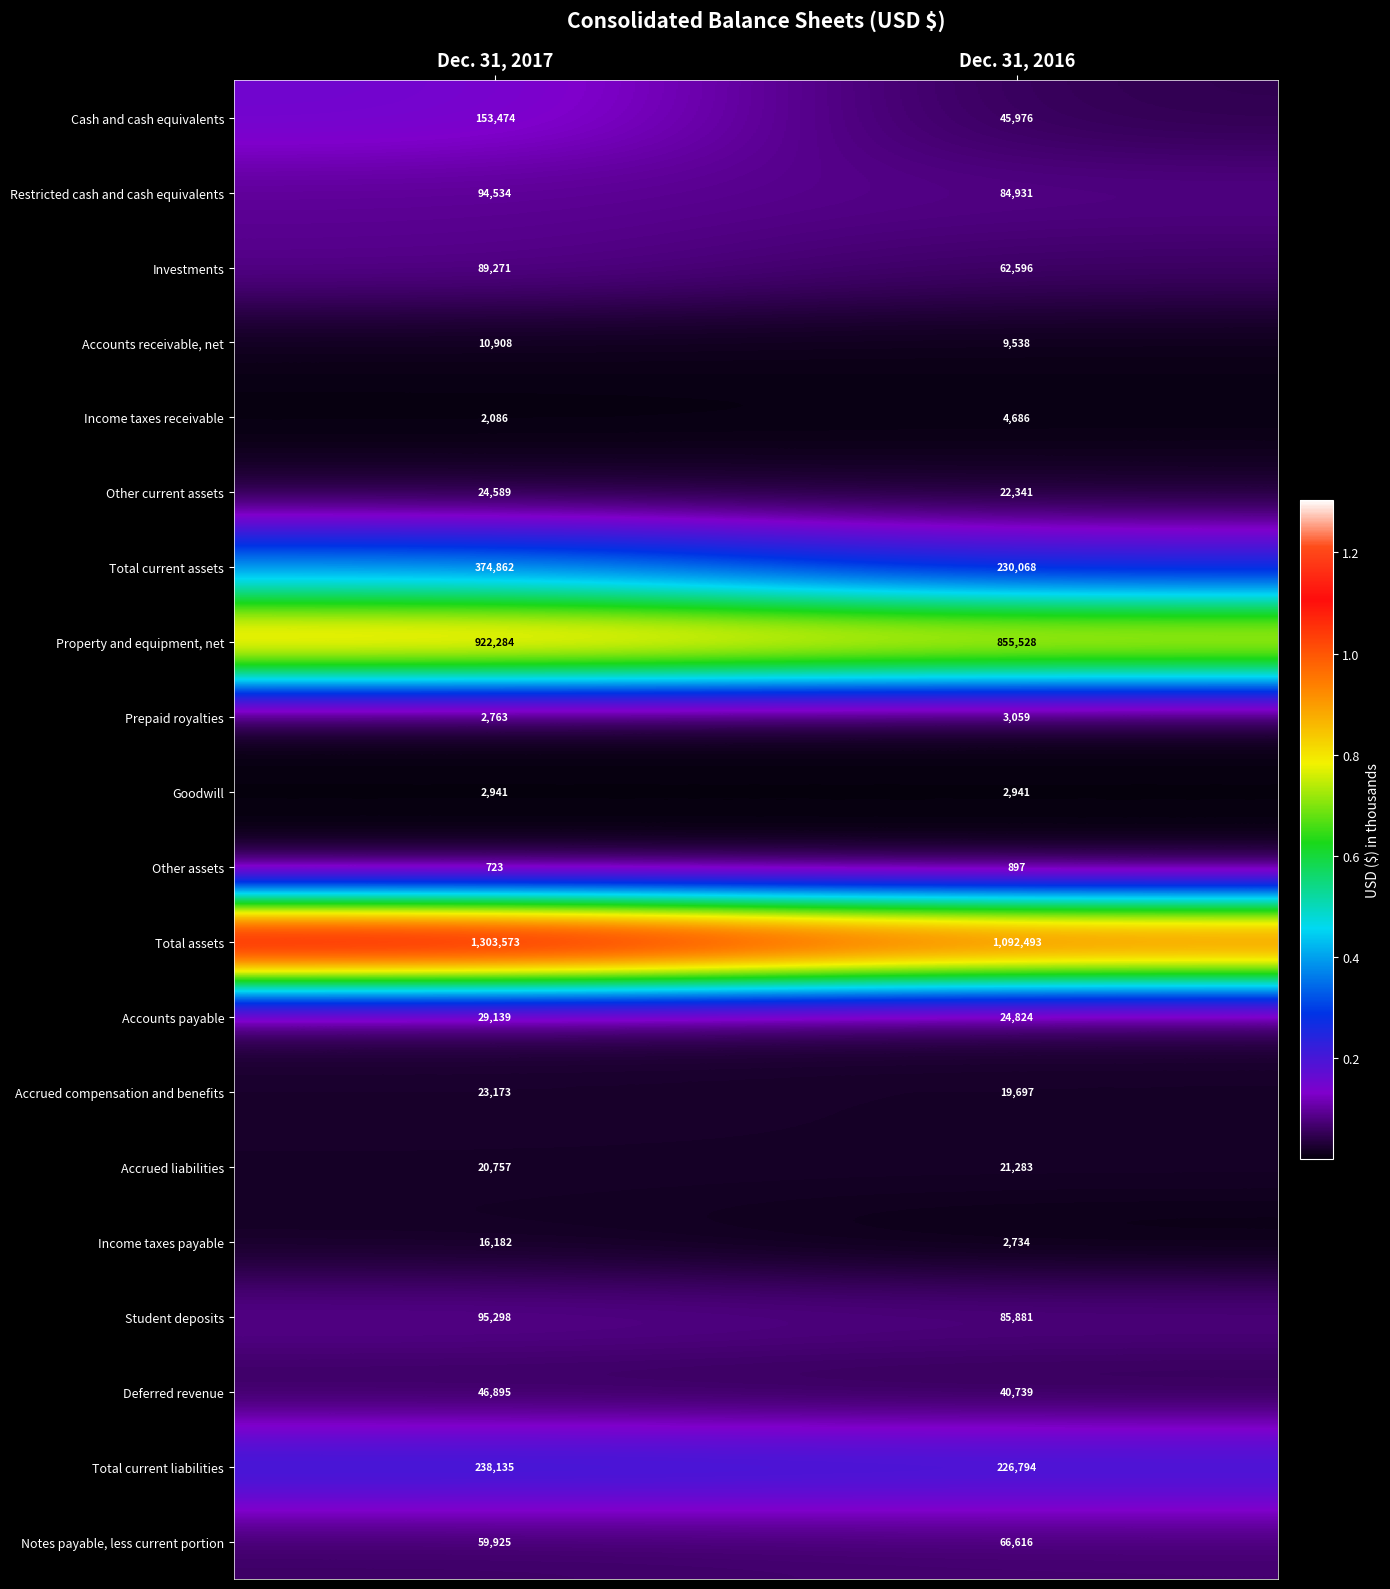

The Cash and cash equivalents series shows 61177 at Dec. 31, 2016. True or false?

False